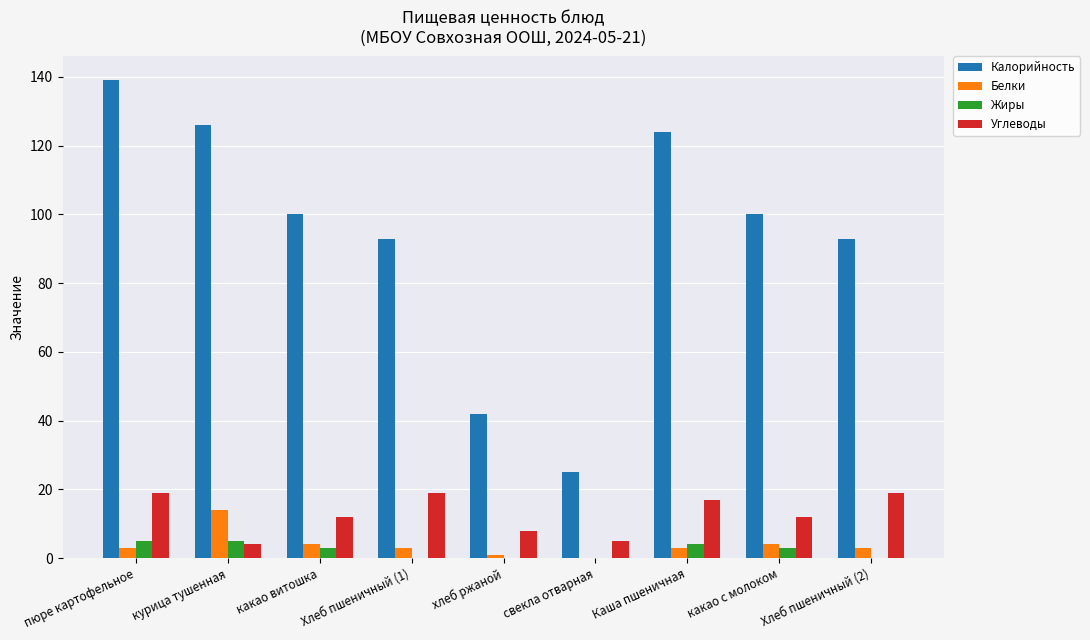

Reading right to left, transcribe all the data shown in this chart.

Калорийность: 93	100	124	25	42	93	100	126	139
Белки: 3	4	3	0	1	3	4	14	3
Жиры: 0	3	4	0	0	0	3	5	5
Углеводы: 19	12	17	5	8	19	12	4	19